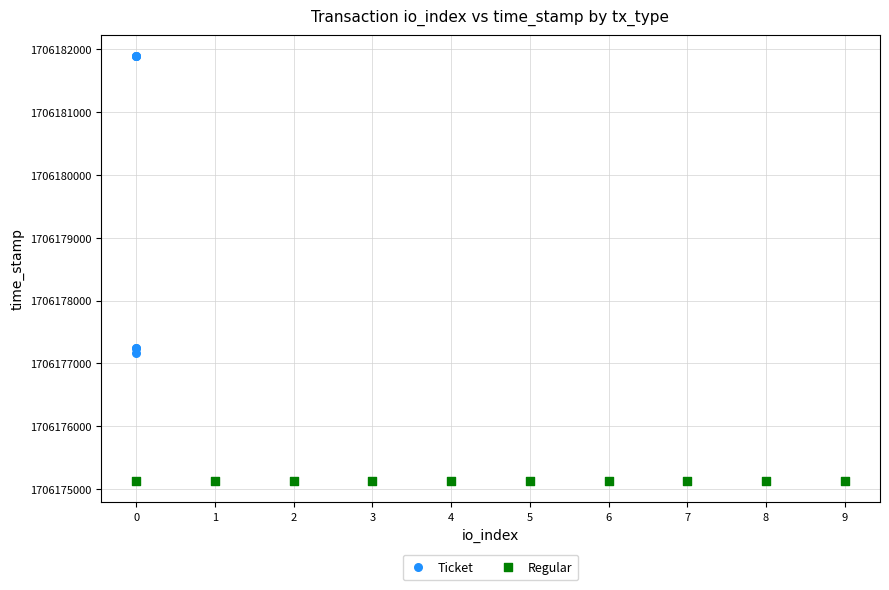

Which series contains the highest Y value?

Ticket